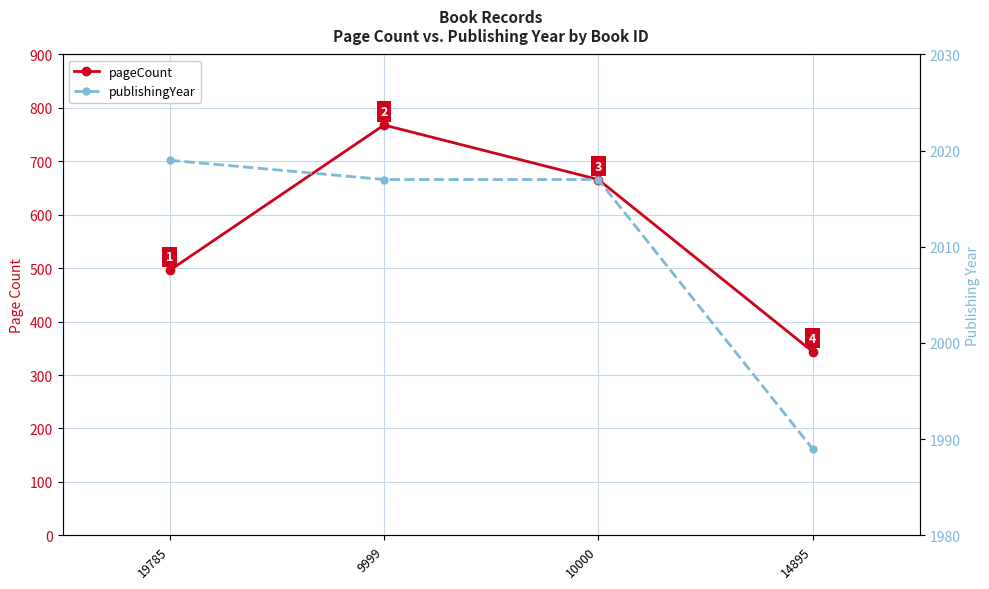

True or false: pageCount has a value of 173 at 19785.

False